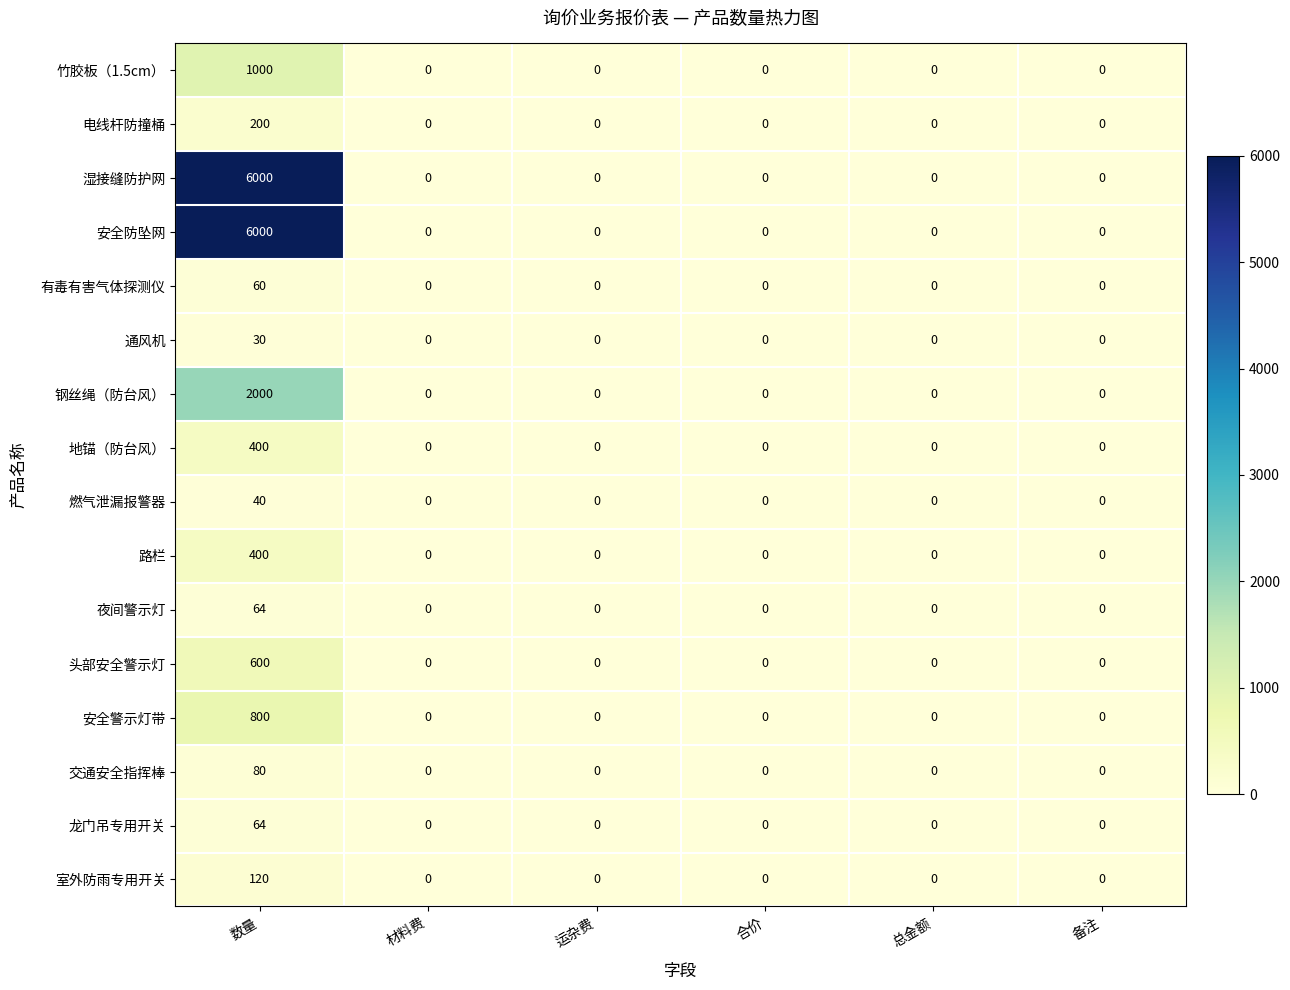

What is the difference between the maximum and second lowest values in the 钢丝绳（防台风） series?

2000